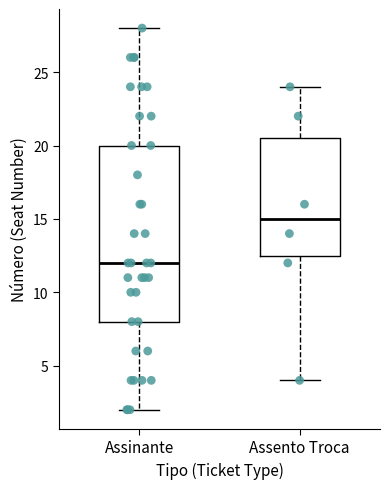

Which box is the tallest, from its lower edge to its upper edge?

Assinante